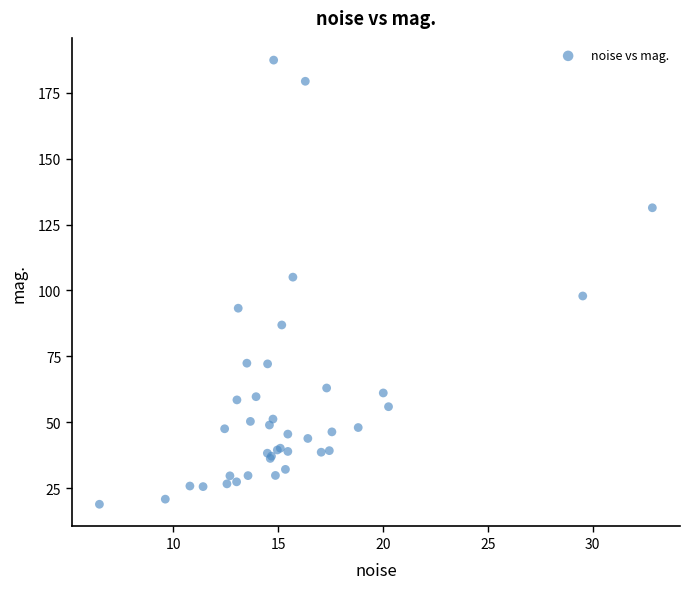

What Y value in the scatter plot is closest to 103?

105.1